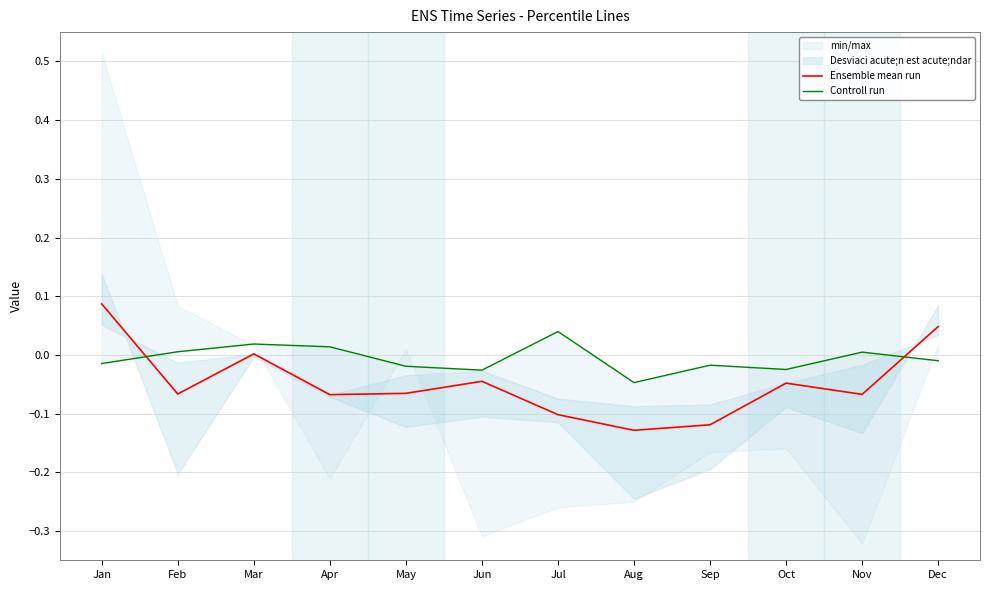

At which label does Controll run first exceed 0?

Feb